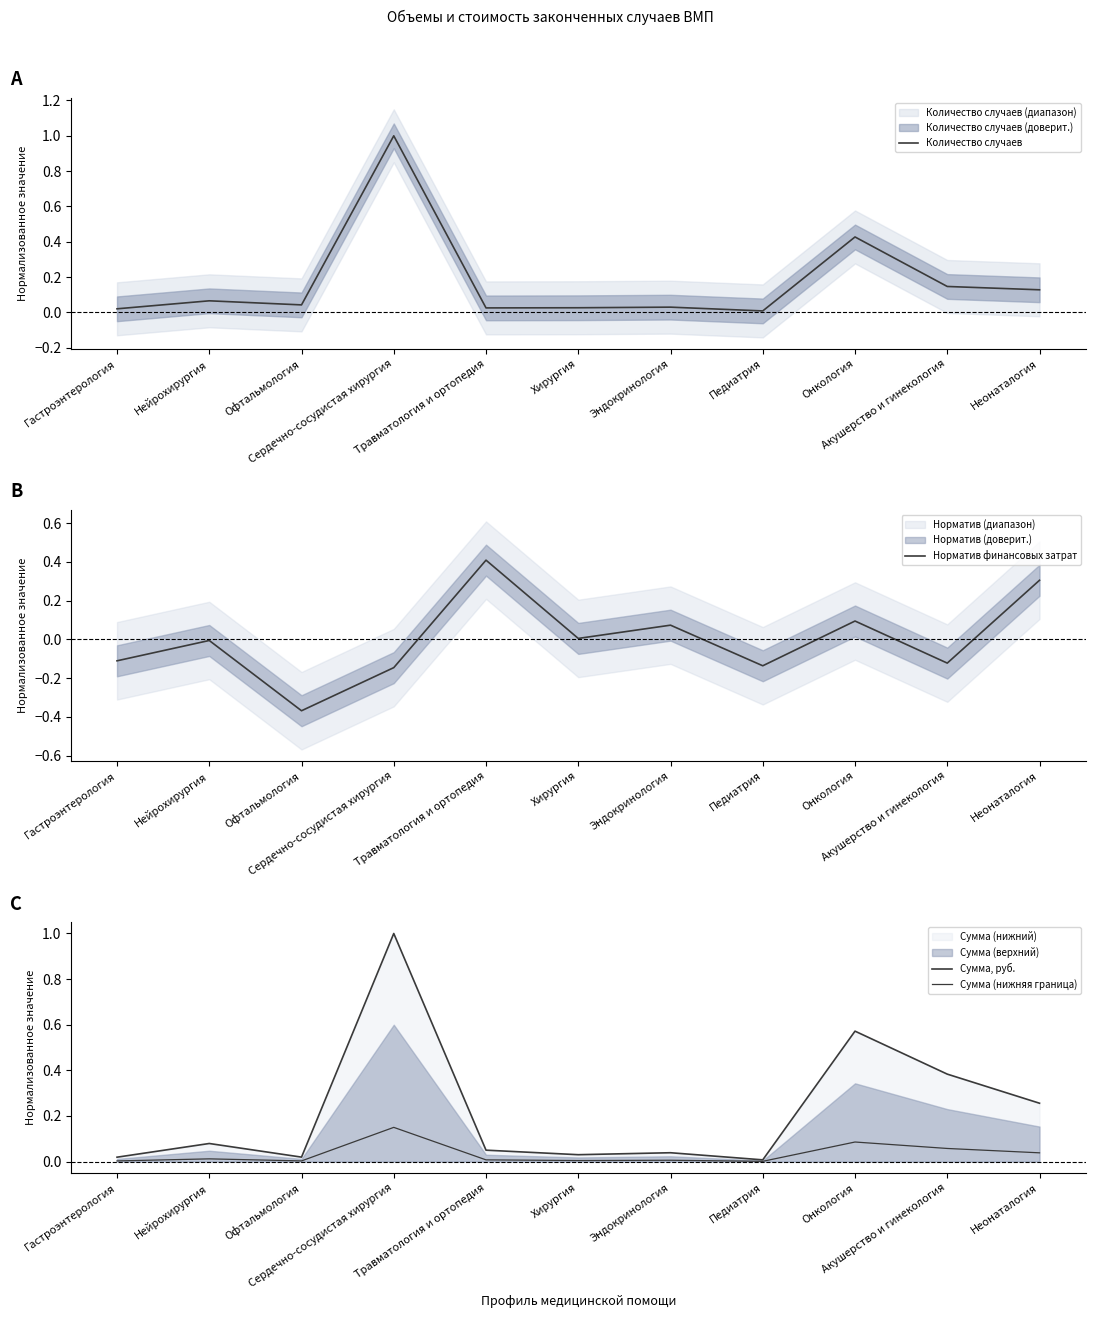

The Сумма (нижняя граница) series shows 0.0 at Хирургия. True or false?

False